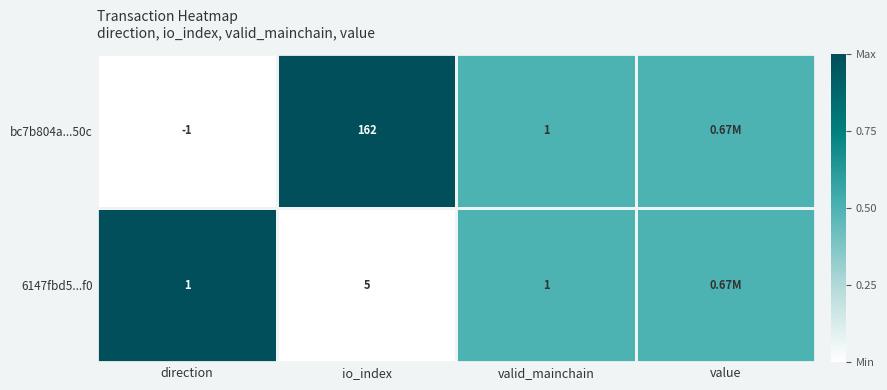

At how many categories does at least one series exceed 0?

4